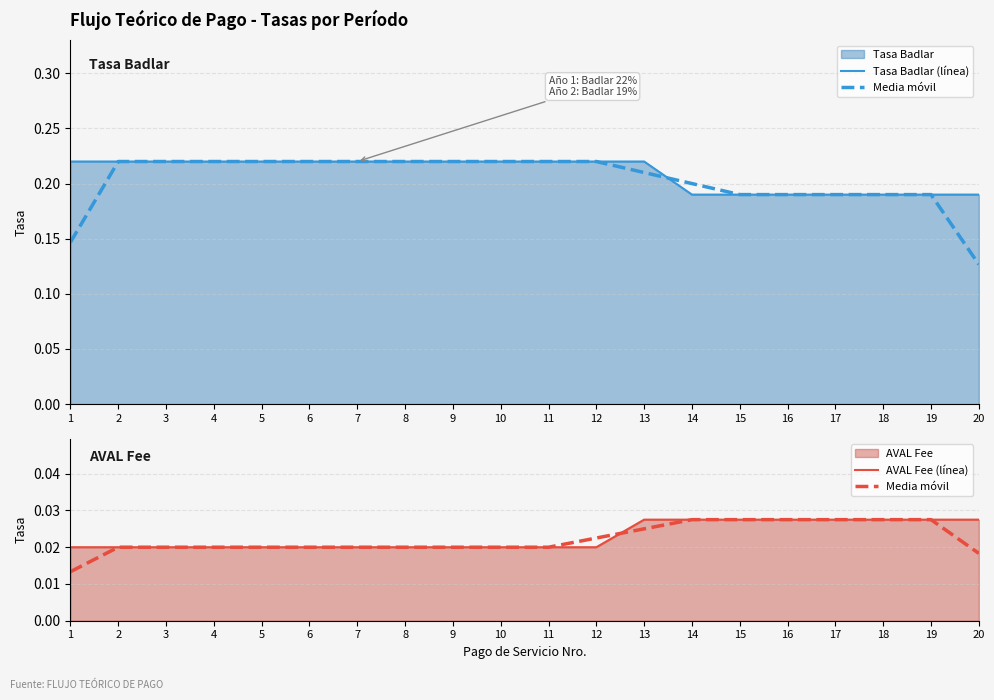

Count the Media móvil values in the range 0 to 1.

20